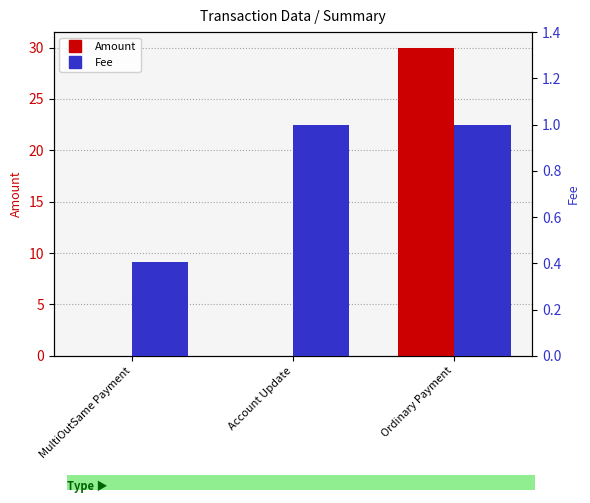

What is the sum of the Fee values at Account Update and MultiOutSame Payment?

1.4